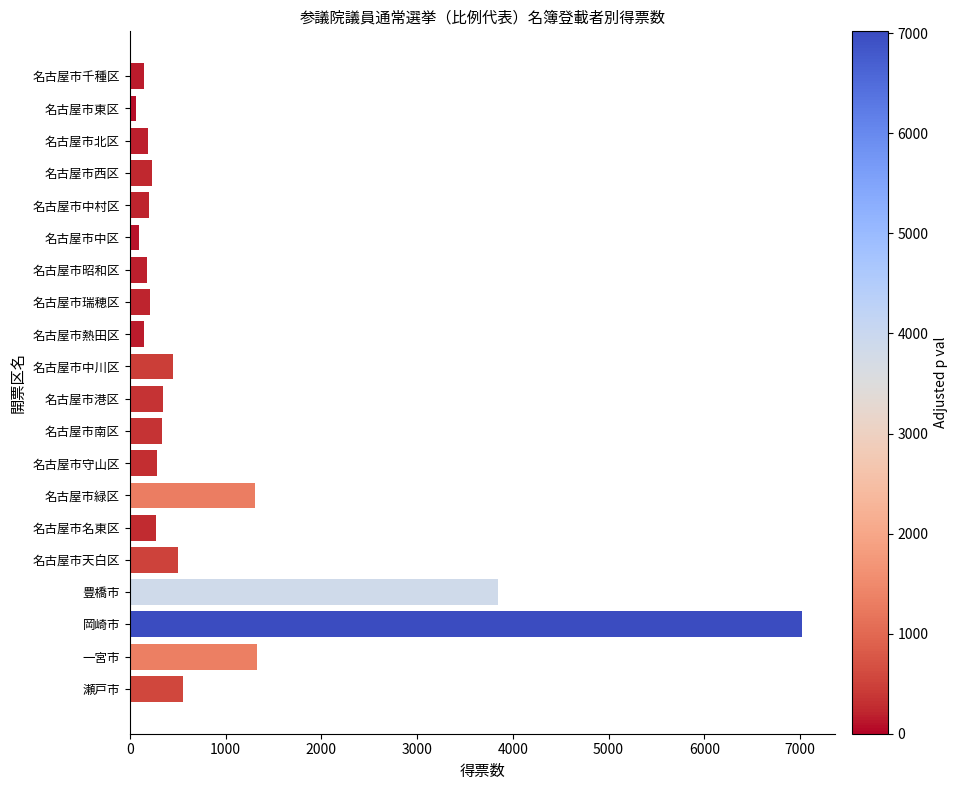

How many series are shown in this chart?

1